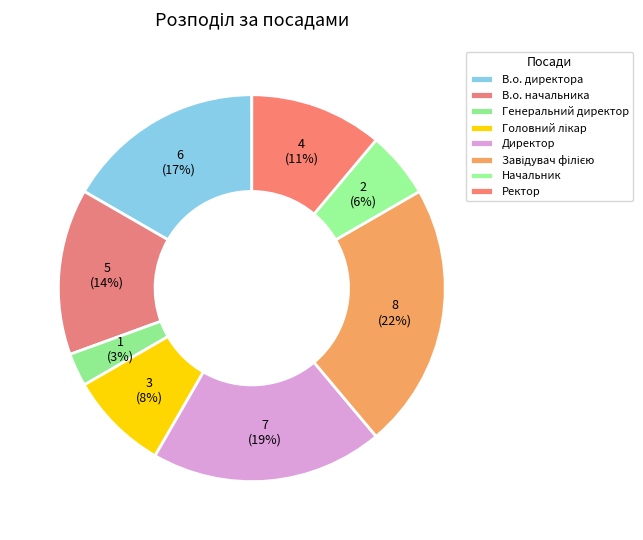

What is the change in value from В.о. директора to Ректор?

-2